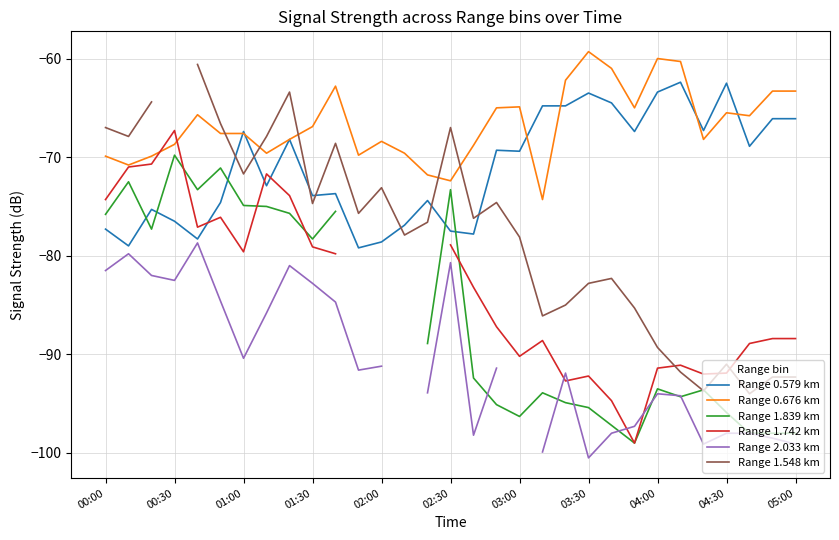

The Range 2.033 km series shows -91.4 at 17. True or false?

True